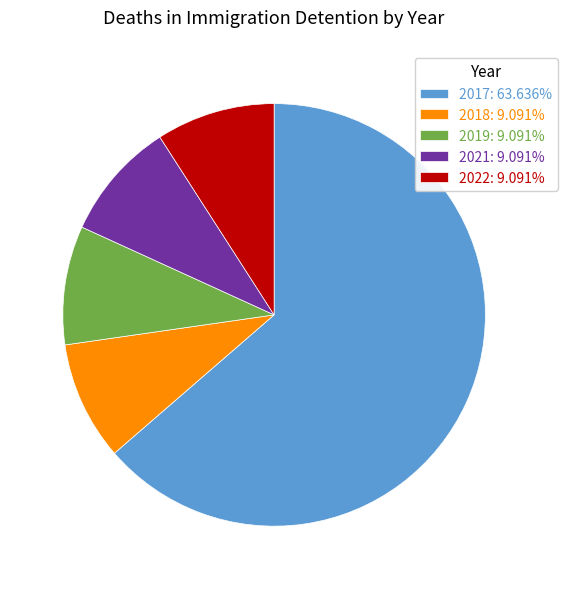

Combined, do 2017 and 2019 account for over 50%?

Yes